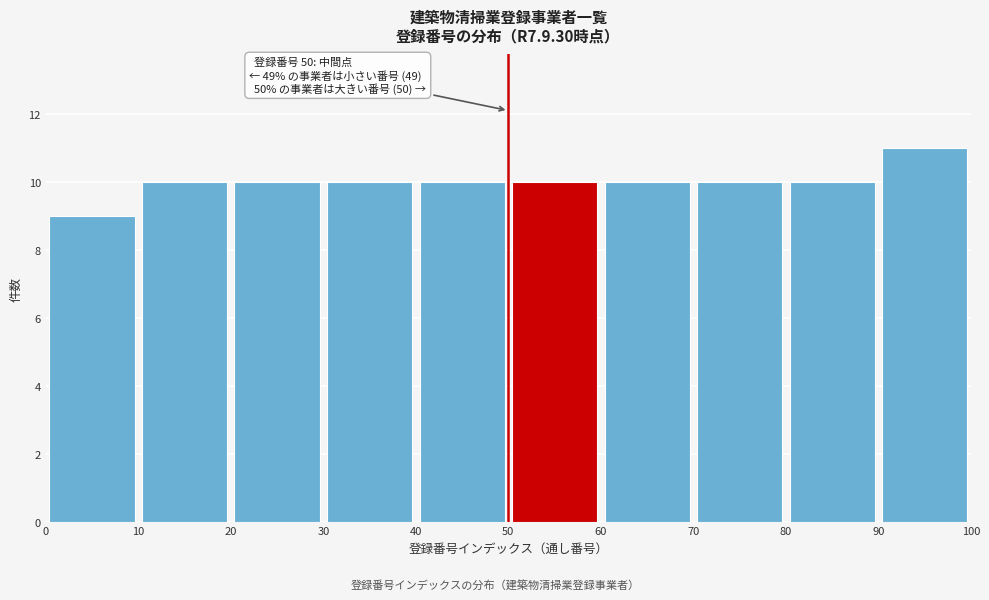

Which range on the x-axis has the tallest bar?

90 to 100